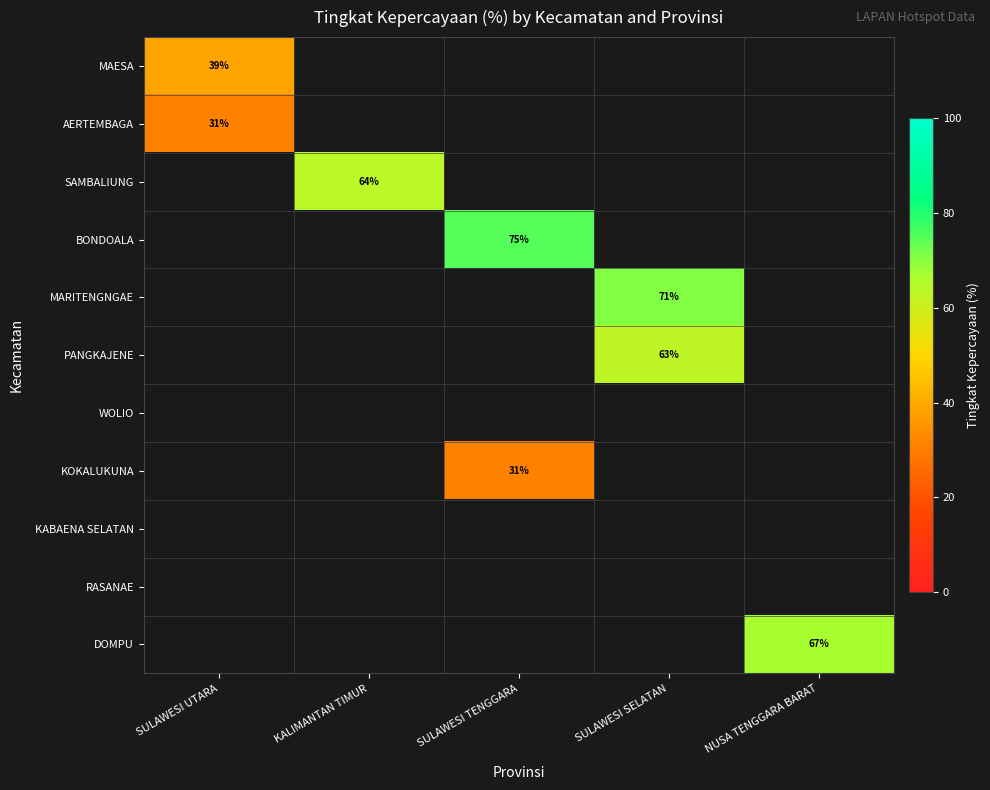

List the labels in order of AERTEMBAGA value, largest first.

SULAWESI UTARA, KALIMANTAN TIMUR, SULAWESI TENGGARA, SULAWESI SELATAN, NUSA TENGGARA BARAT